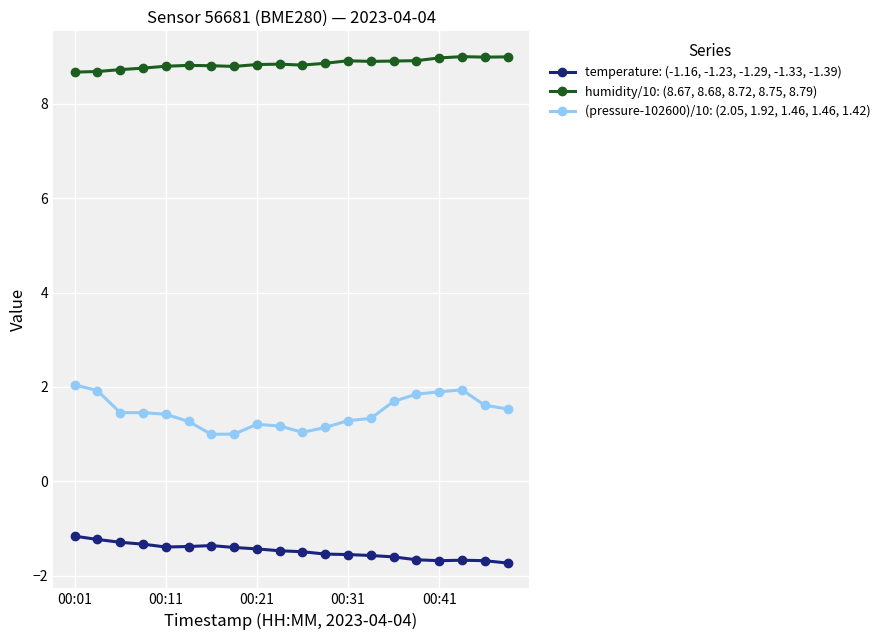

What is the sum of all temperature: (-1.16, -1.23, -1.29, -1.33, -1.39) values?

-29.6